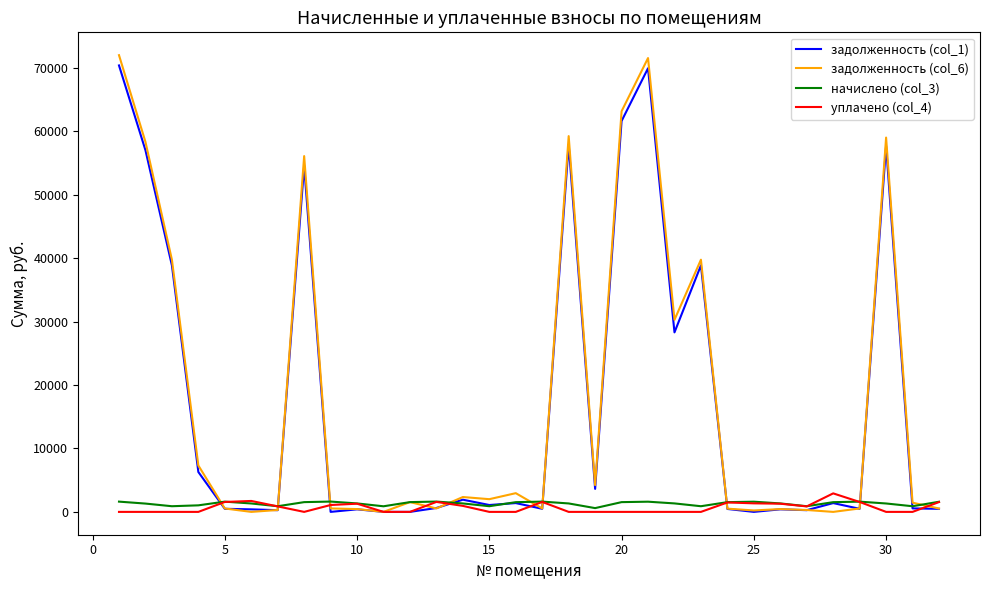

Which series has the widest spread of values?

задолженность (col_6)